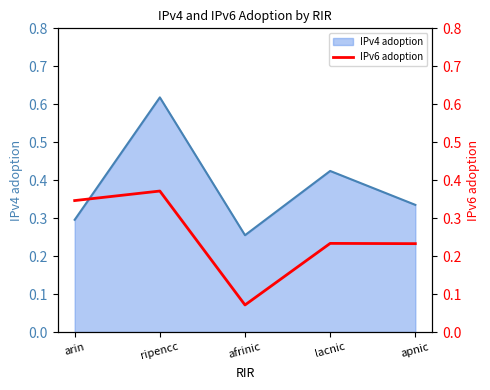

List the labels in order of IPv4 adoption value, largest first.

ripencc, lacnic, apnic, arin, afrinic